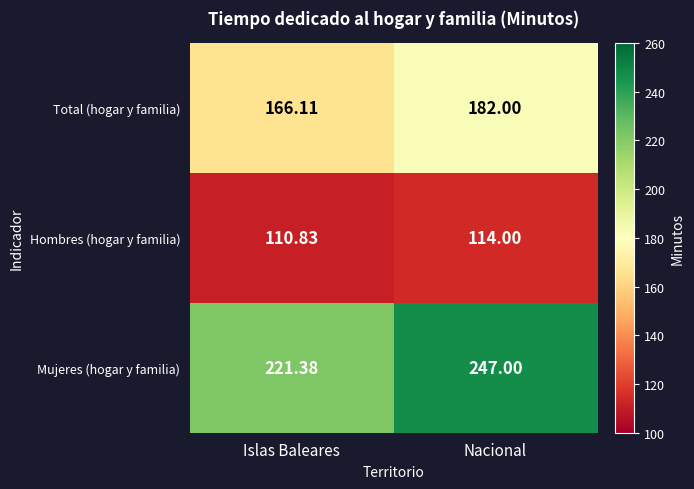

Which label corresponds to the smallest value in the chart?

Islas Baleares